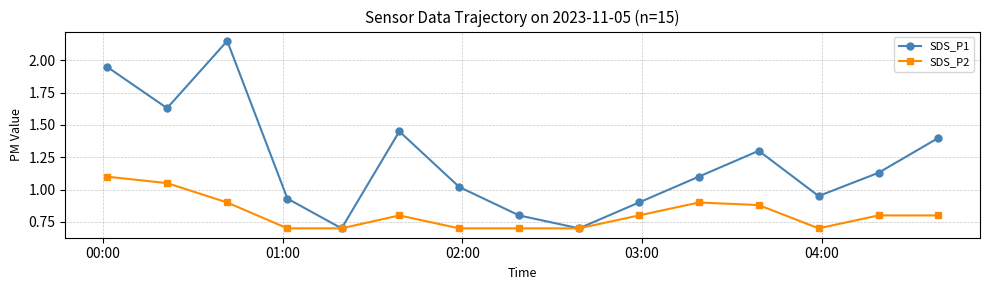

Rank the series by their average value, from highest to lowest.

SDS_P1, SDS_P2